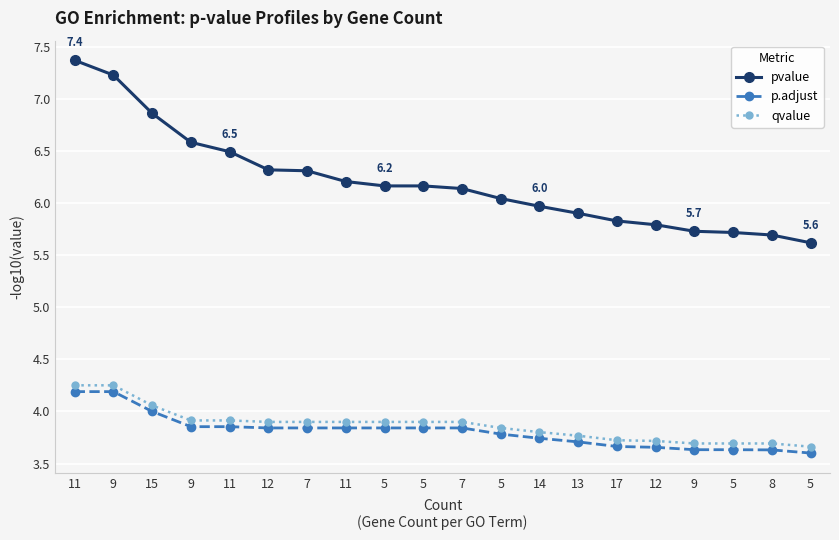

Reading right to left, transcribe all the data shown in this chart.

pvalue: 5=5.6	8=5.7	5=5.7	9=5.7	12=5.8	17=5.8	13=5.9	14=6.0	5=6.0	7=6.1	5=6.2	5=6.2	11=6.2	7=6.3	12=6.3	11=6.5	9=6.6	15=6.9	9=7.2	11=7.4
p.adjust: 5=3.6	8=3.6	5=3.6	9=3.6	12=3.7	17=3.7	13=3.7	14=3.7	5=3.8	7=3.8	5=3.8	5=3.8	11=3.8	7=3.8	12=3.8	11=3.9	9=3.9	15=4.0	9=4.2	11=4.2
qvalue: 5=3.7	8=3.7	5=3.7	9=3.7	12=3.7	17=3.7	13=3.8	14=3.8	5=3.8	7=3.9	5=3.9	5=3.9	11=3.9	7=3.9	12=3.9	11=3.9	9=3.9	15=4.1	9=4.3	11=4.3